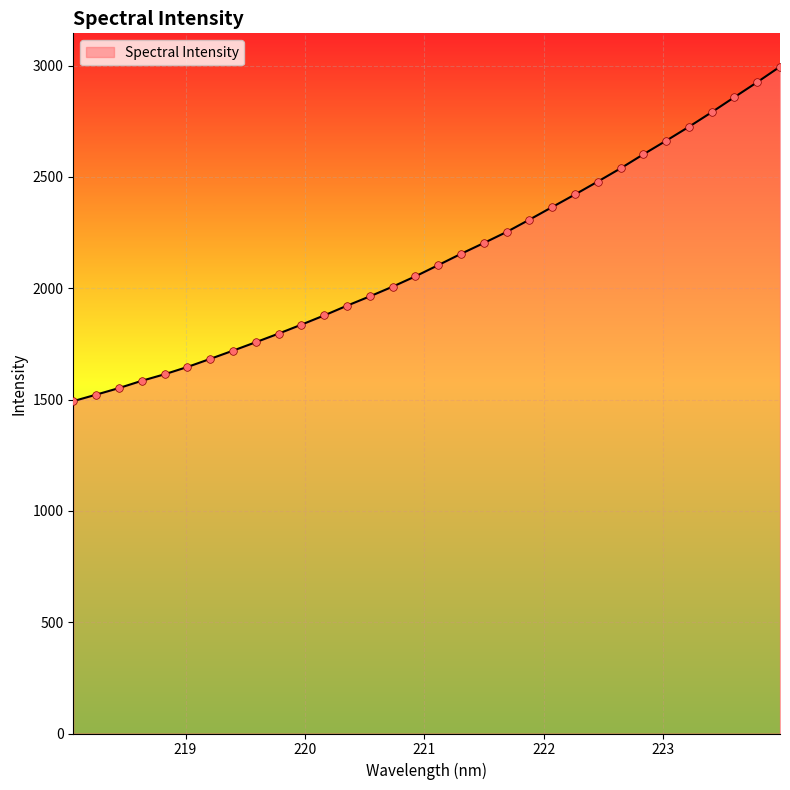

What is the smallest value displayed?

1492.7